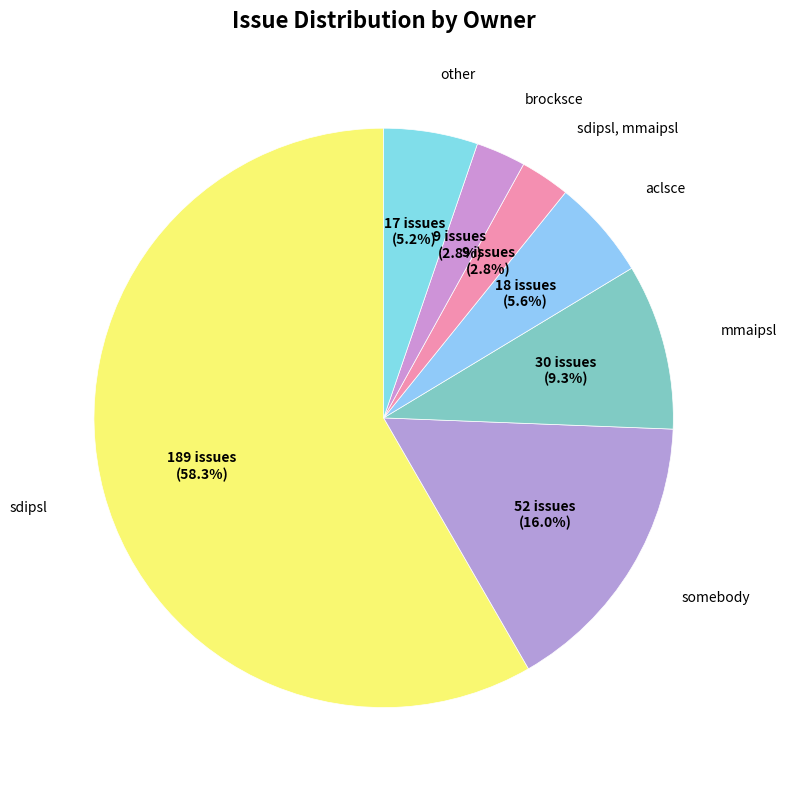

Which category has the biggest portion of the pie?

sdipsl